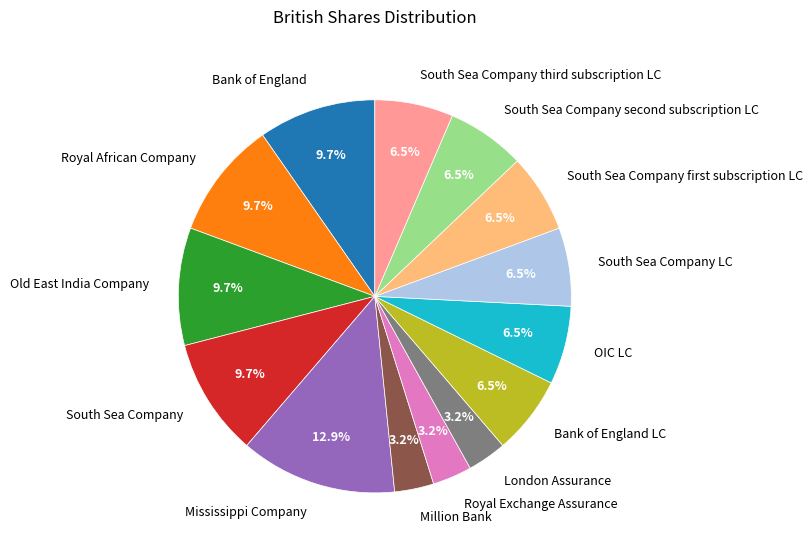

How many segments does this pie chart have?

14